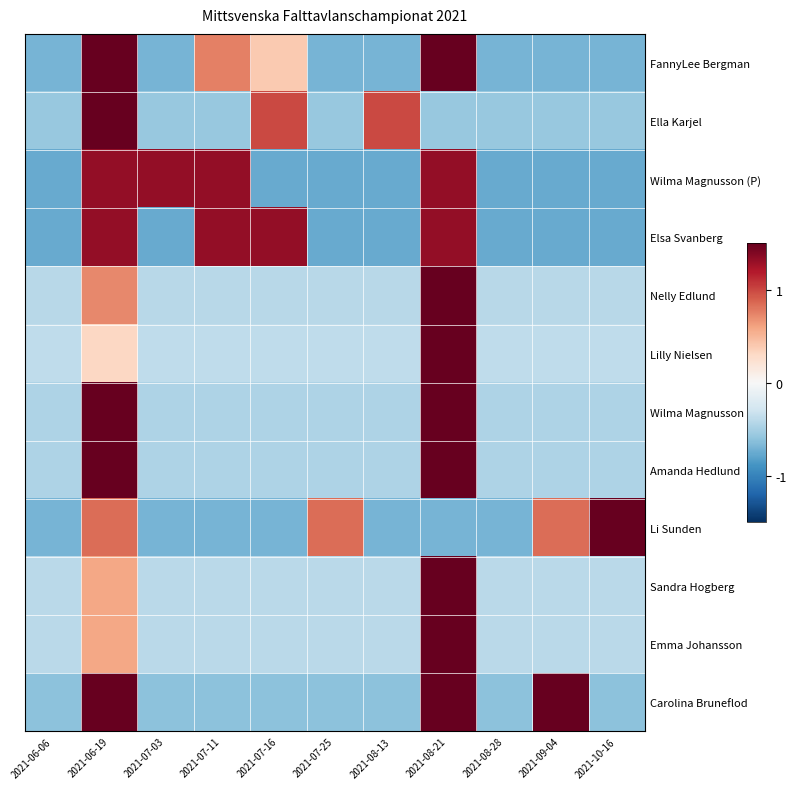

Rank the series at 2021-10-16 from highest to lowest value.

Li Sunden, Lilly Nielsen, Sandra Hogberg, Emma Johansson, Nelly Edlund, Wilma Magnusson (H), Amanda Hedlund, Ella Karjel, Carolina Bruneflod, FannyLee Bergman, Elsa Svanberg, Wilma Magnusson (P)